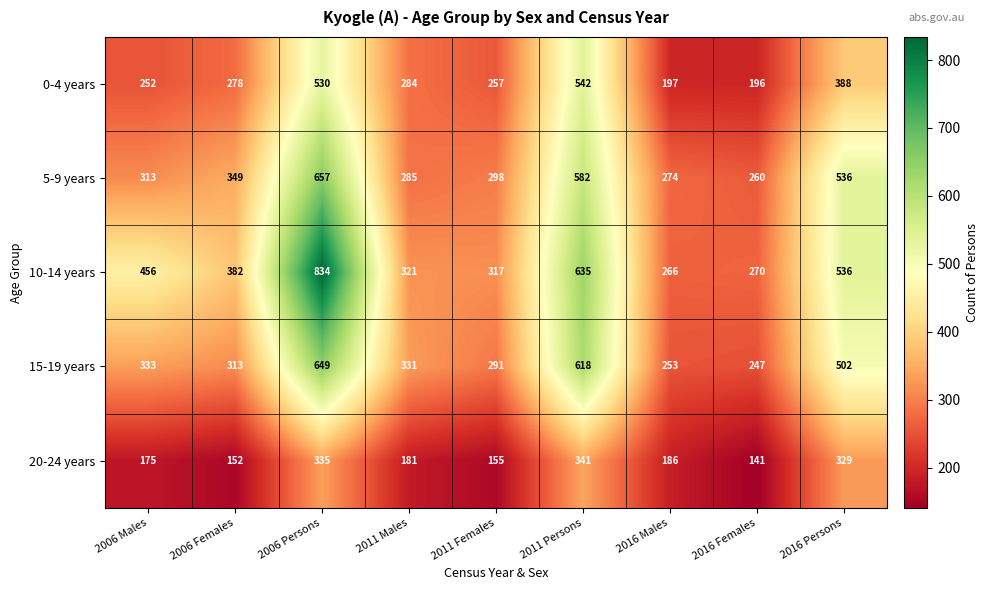

Count the number of data series in this chart.

5